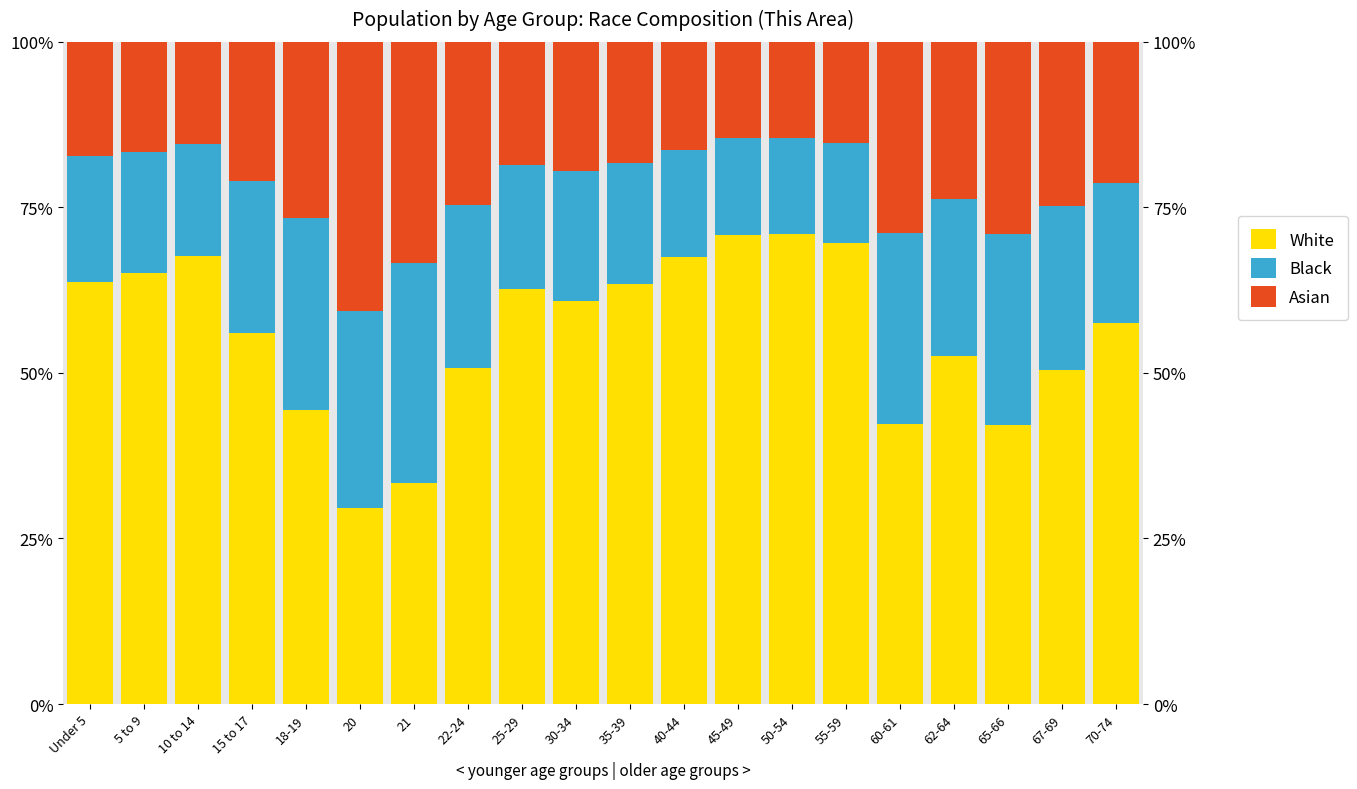

What is the label of the 19th bar from the left?

67-69